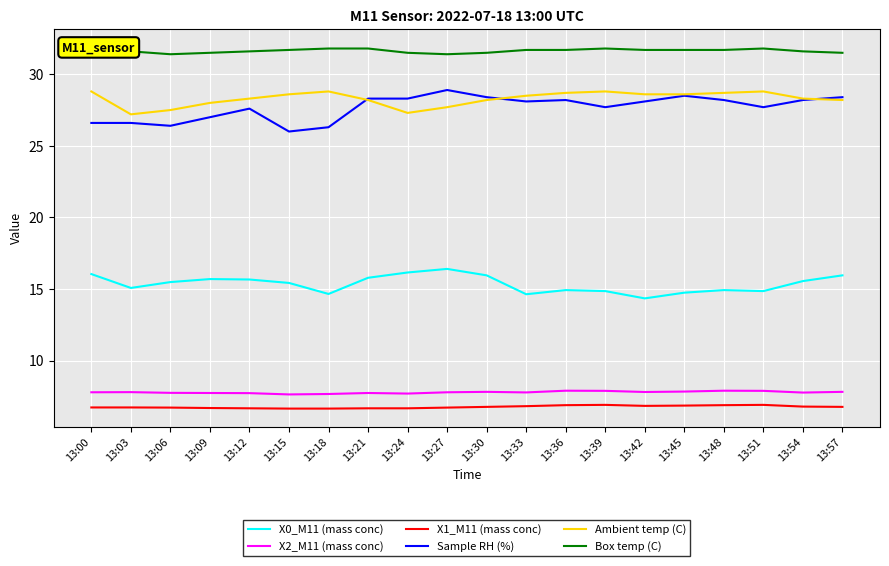

True or false: X2_M11 (mass conc) and X1_M11 (mass conc) intersect in this chart.

False